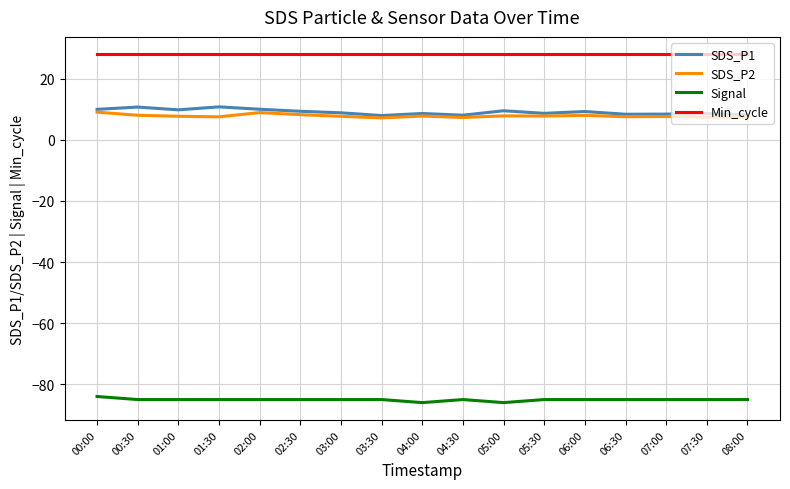

The value of SDS_P1 at 01:00 is 9.8. True or false?

True